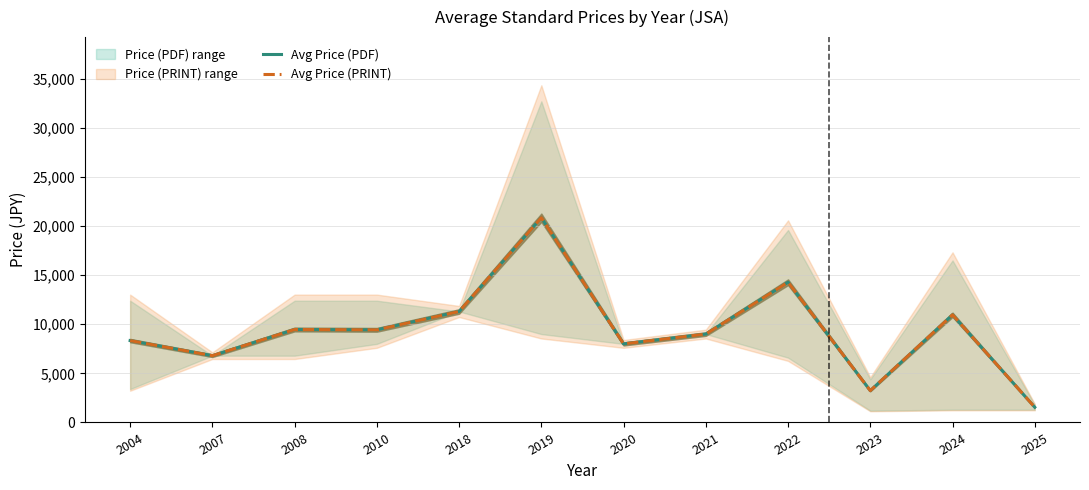

What is the difference between the maximum and minimum values in the Avg Price (PRINT) series?

19300